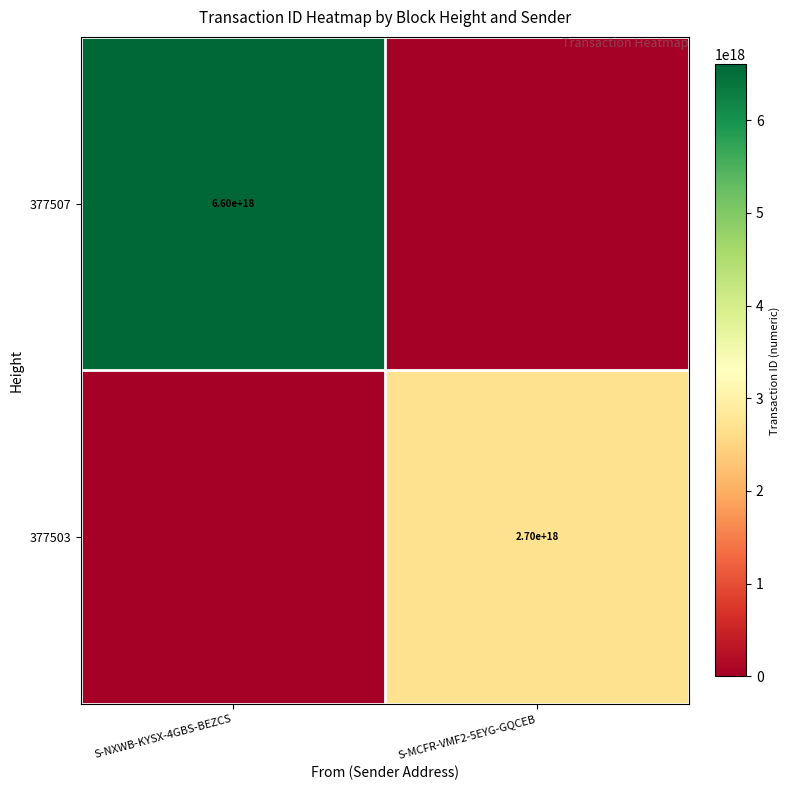

How many categories are shown in the chart?

2